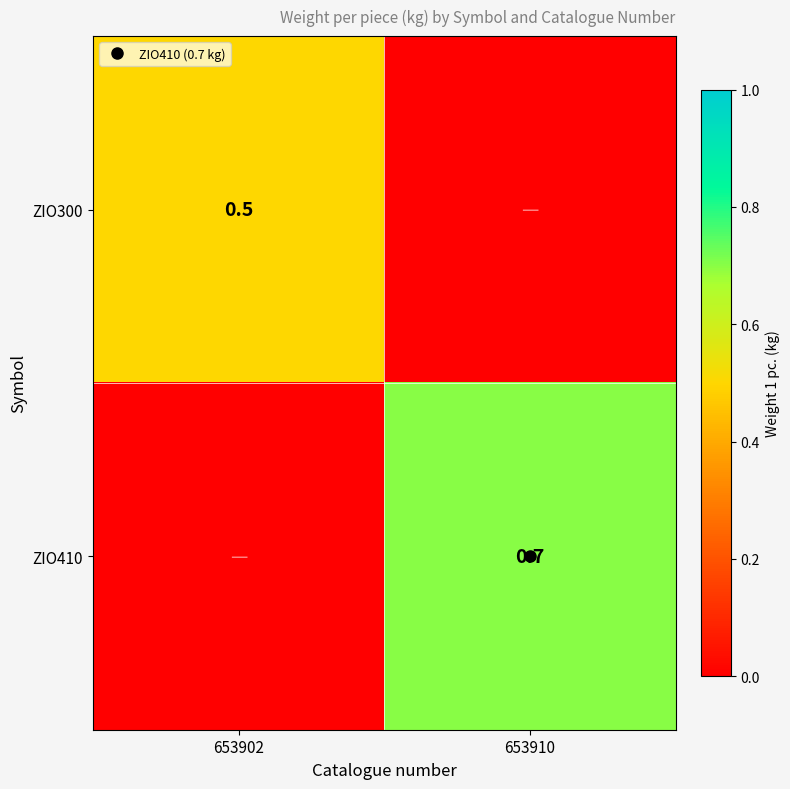

What is the sum of all ZIO410 values?

0.7